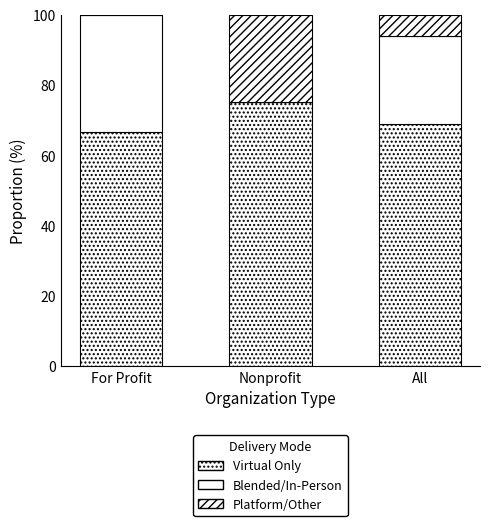

What position from the left is For Profit?

1